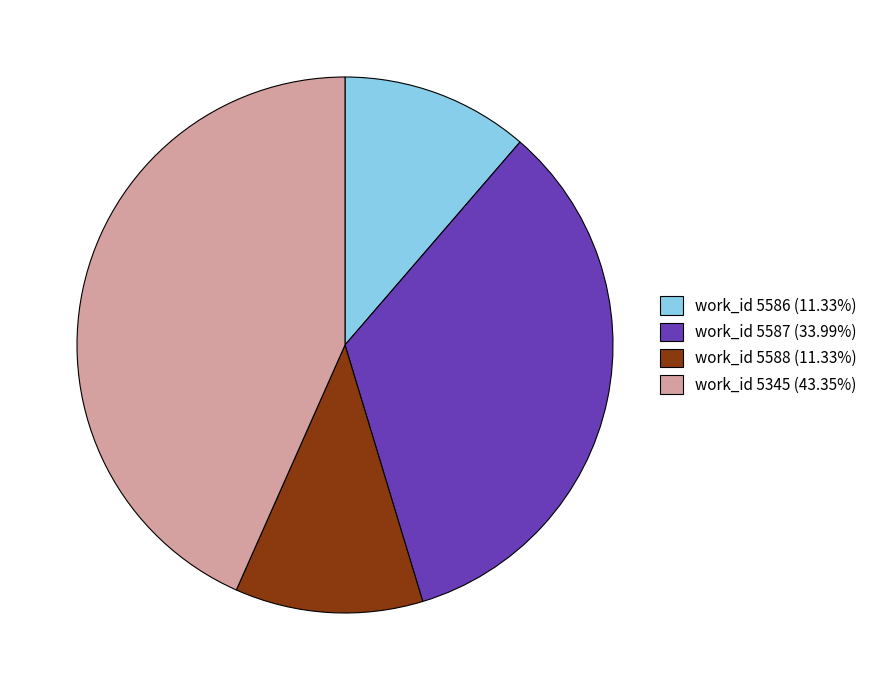

Do work_id 5345 (43.35%) and work_id 5588 (11.33%) together represent more than half of the pie?

Yes